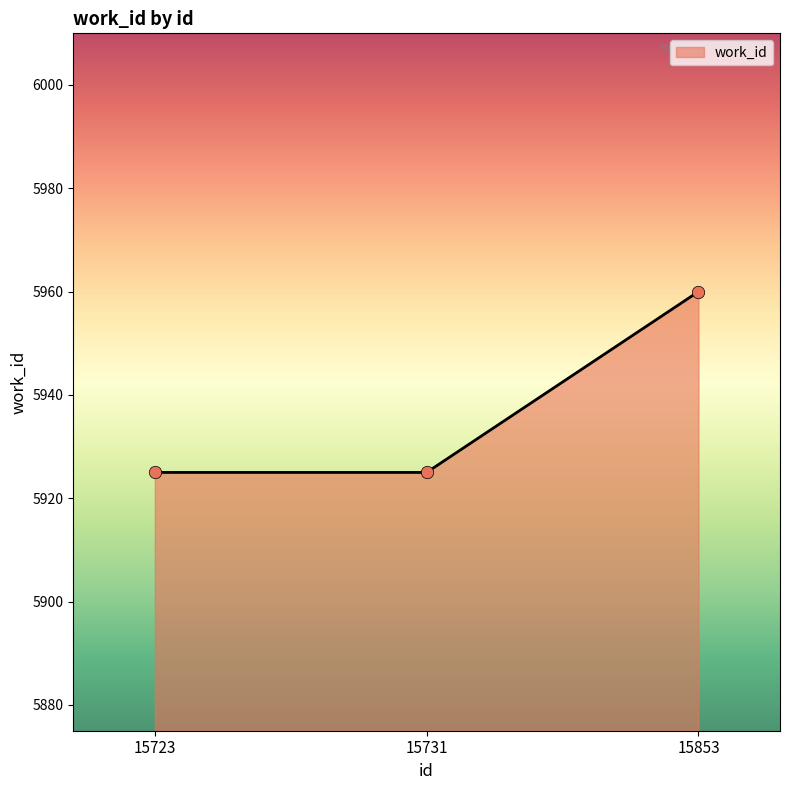

Approximately how many times larger is the value at 15731 compared to 15853?

1.0